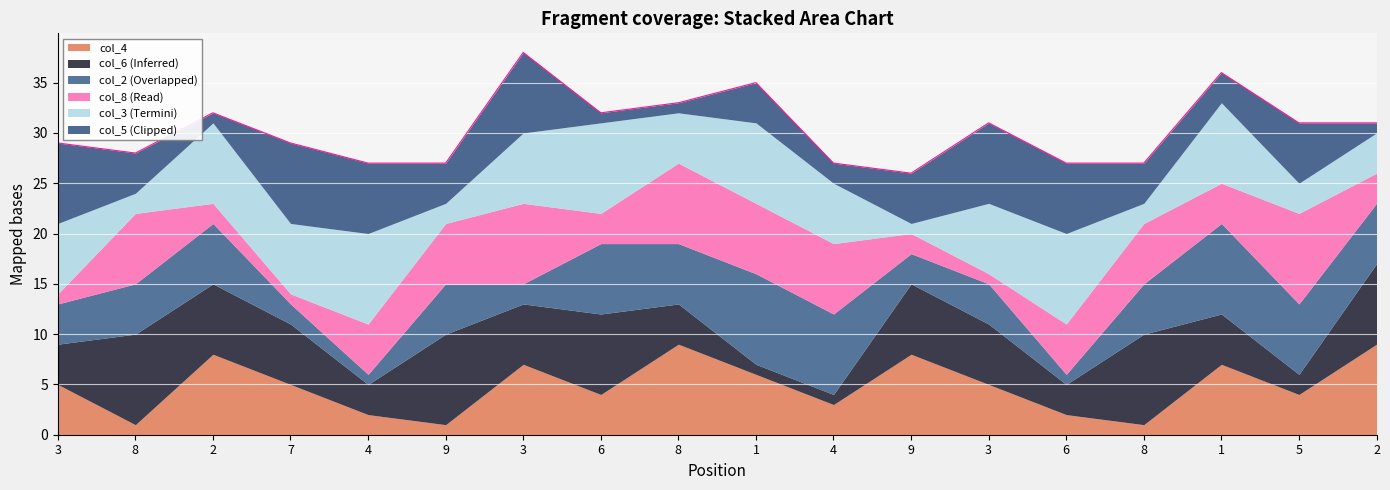

Which series changed the most between 2 and 8?

col_8